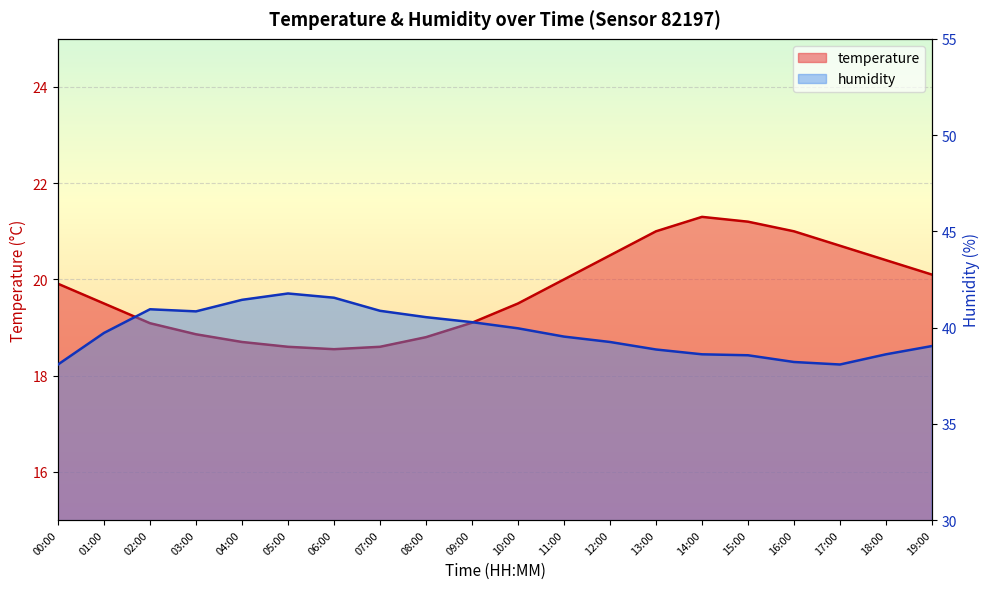

At which label does temperature reach its minimum?

06:00